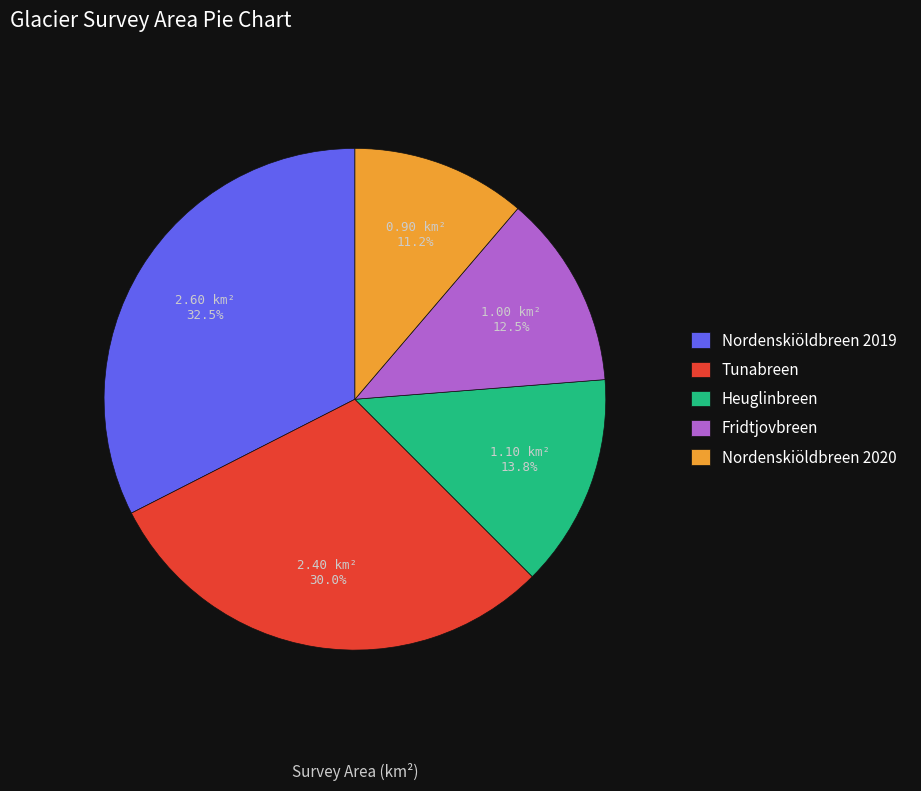

Is the sum of Nordenskiöldbreen 2019 and Nordenskiöldbreen 2020 greater than half?

No